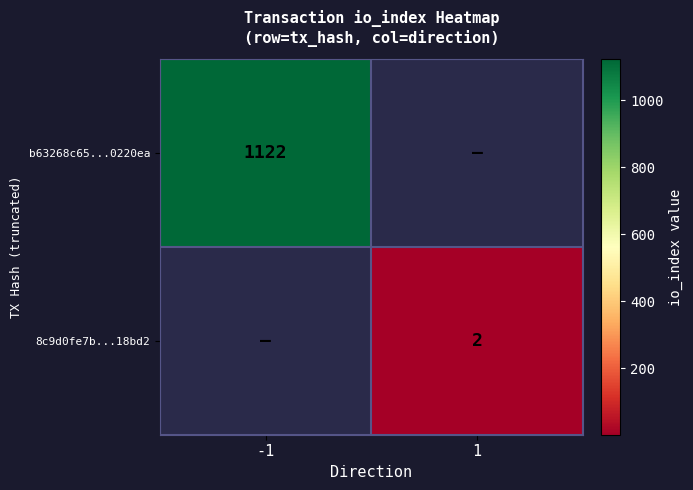

The 8c9d0fe7b...18bd2 series shows 0 at 1. True or false?

False